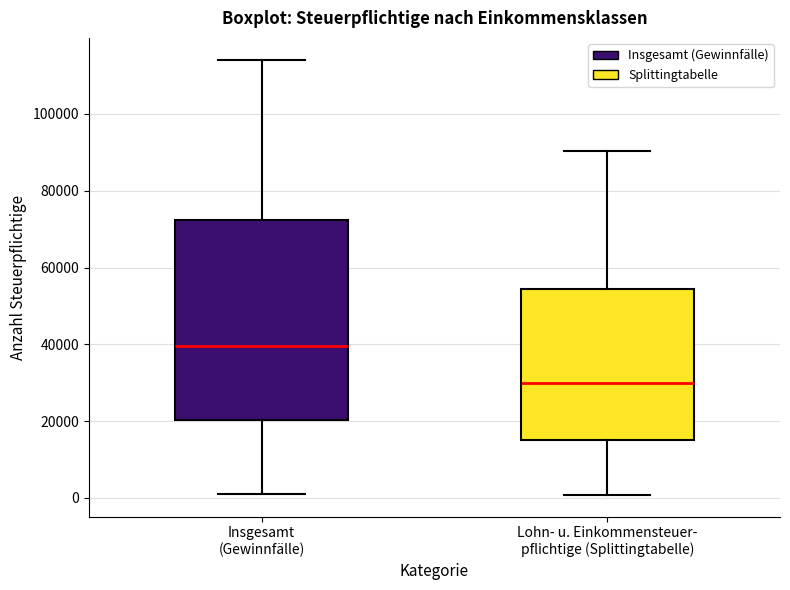

Comparing the boxes themselves (not the whiskers), which one is the tallest?

Insgesamt (Gewinnfälle)